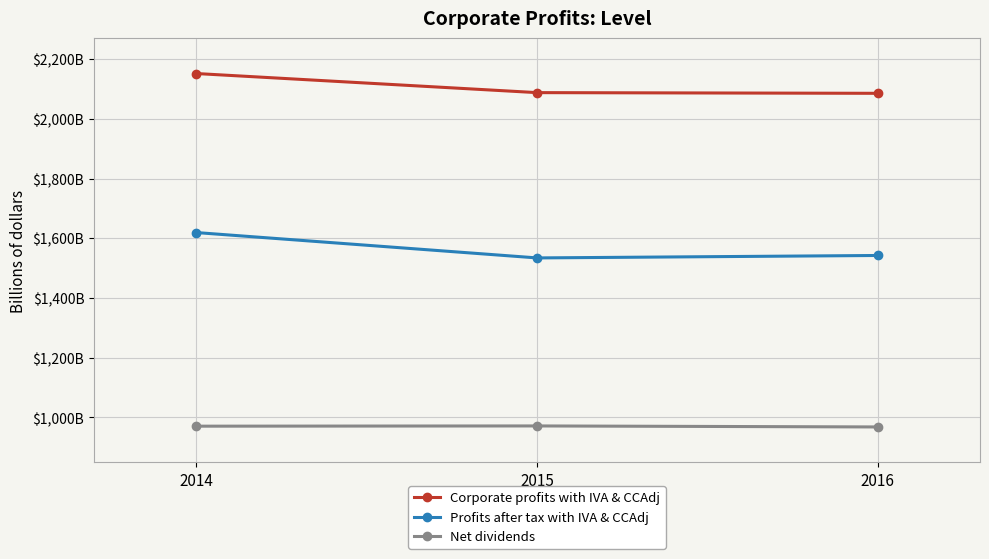

Is this an area chart (filled region under the line)?

No